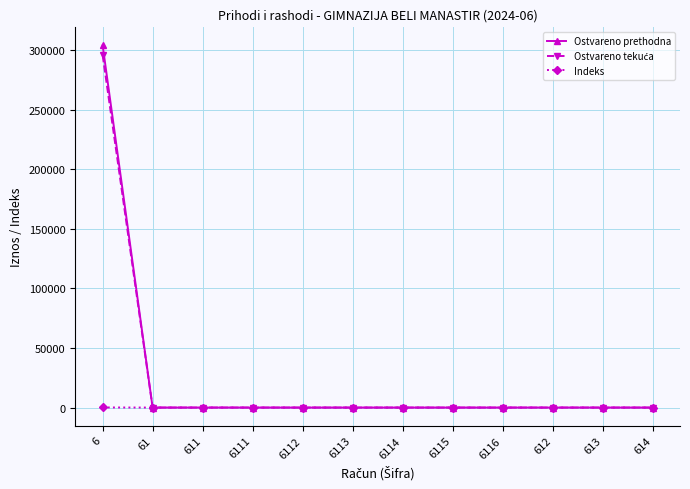

Is this an area chart (filled region under the line)?

No